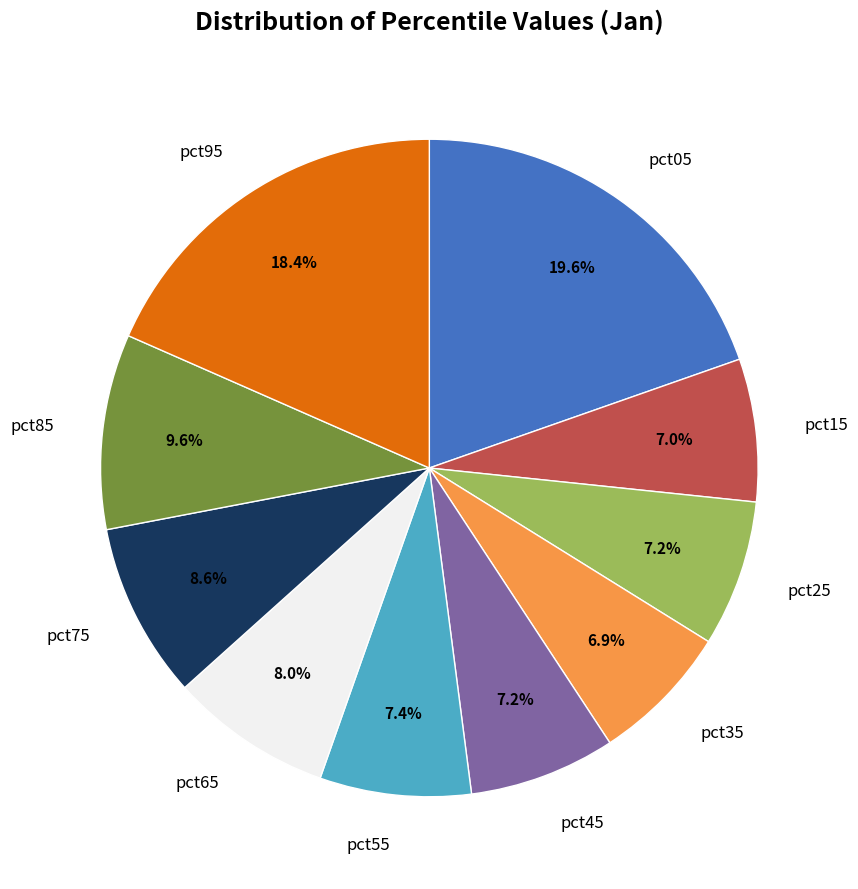

Count the number of slices in the pie.

10